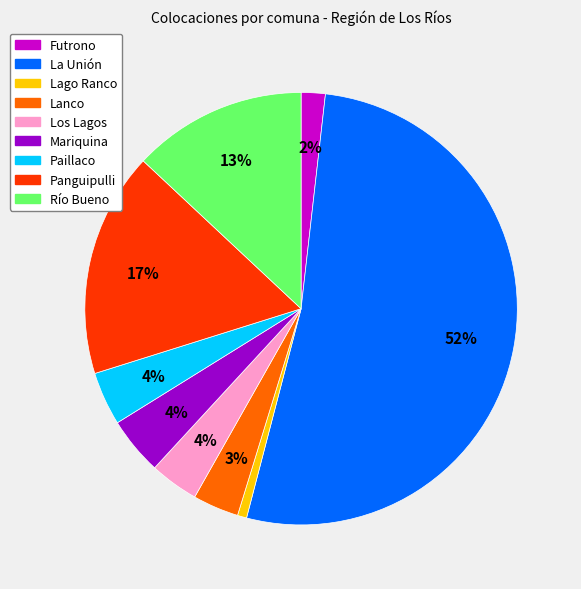

Which category has the smallest portion of the pie?

Lago Ranco